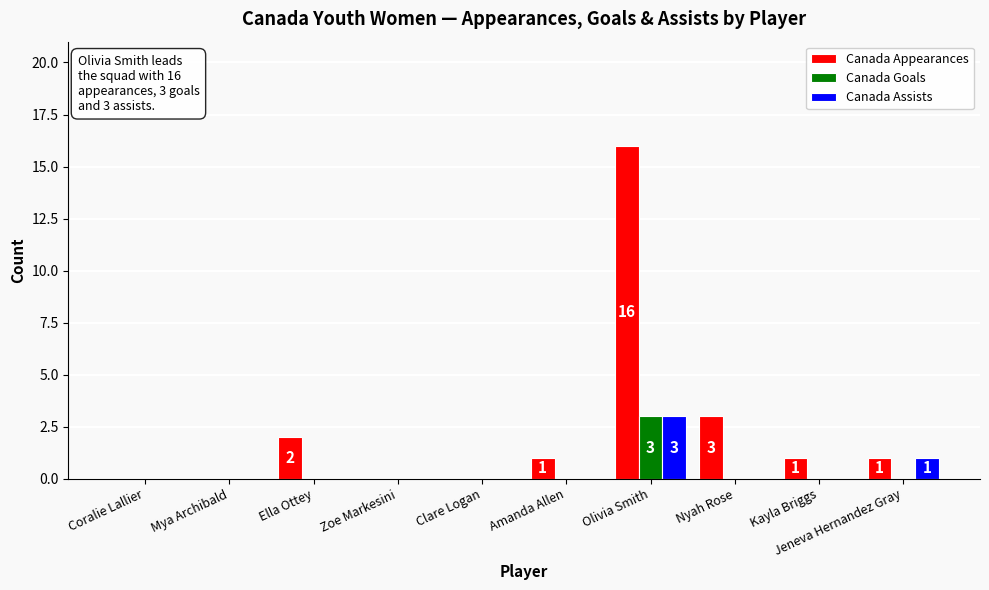

What is the average value of the Canada Appearances series?

2